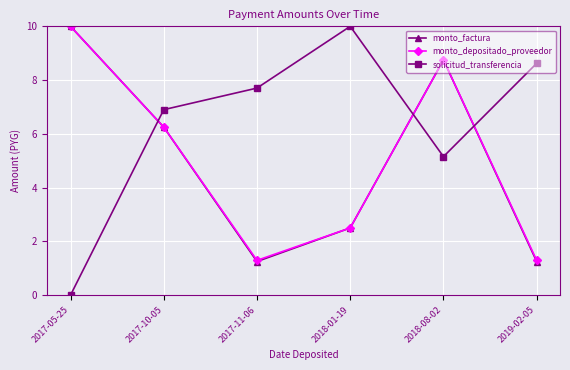

At which label is solicitud_transferencia closest to 5?

2018-08-02